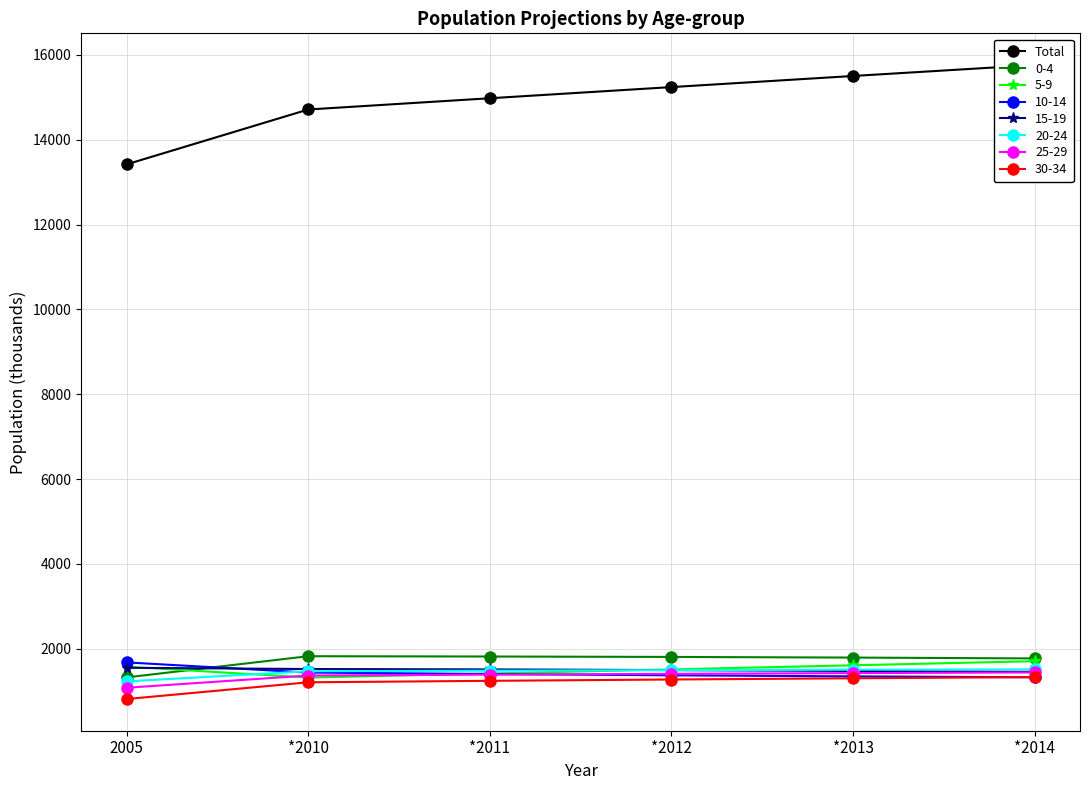

What is the label of the 4th point from the left?

*2012